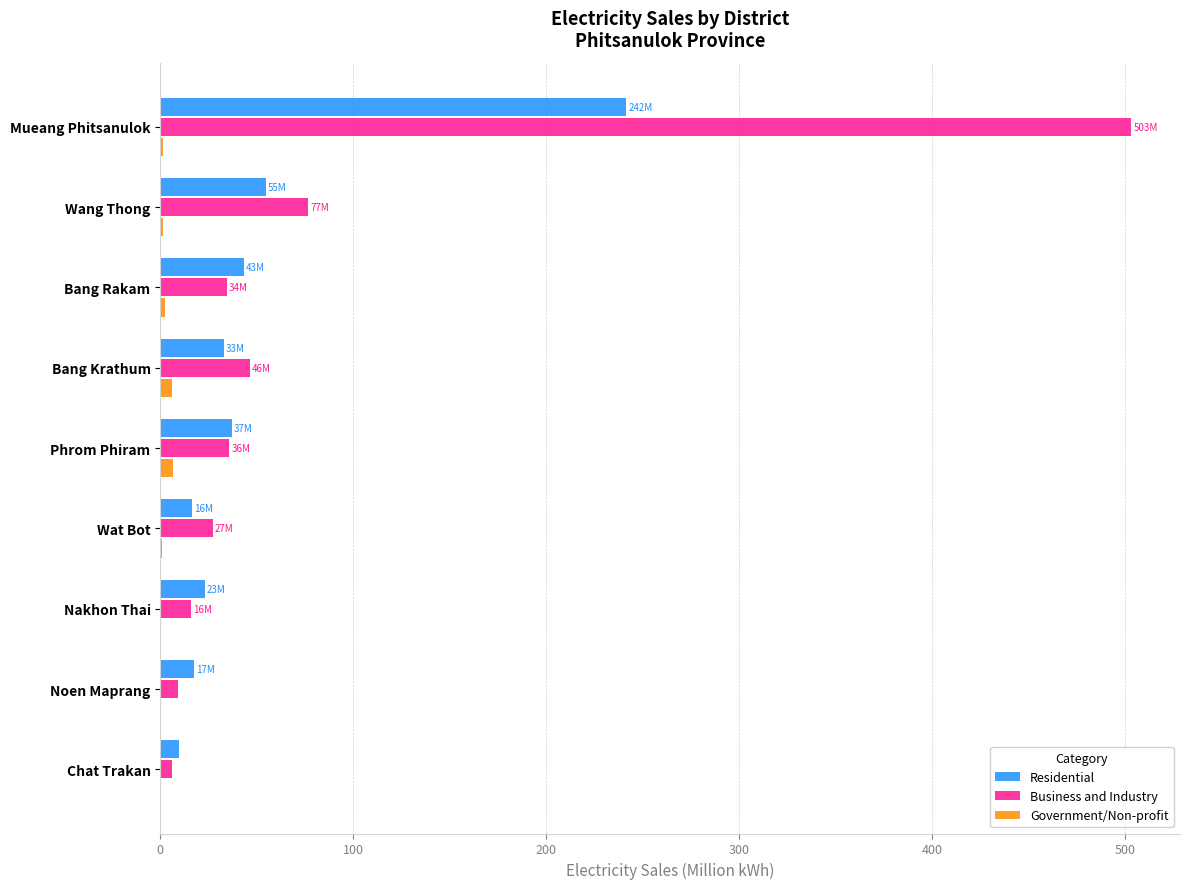

Is the value of Residential at Chat Trakan greater than the value of Business and Industry at Phrom Phiram?

No